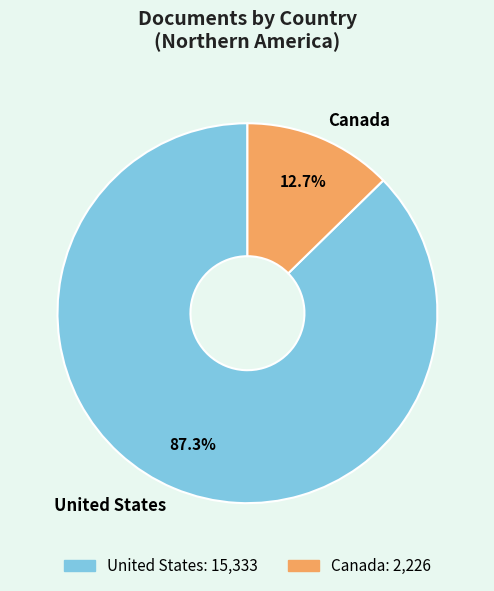

Which has a higher value, United States or Canada?

United States